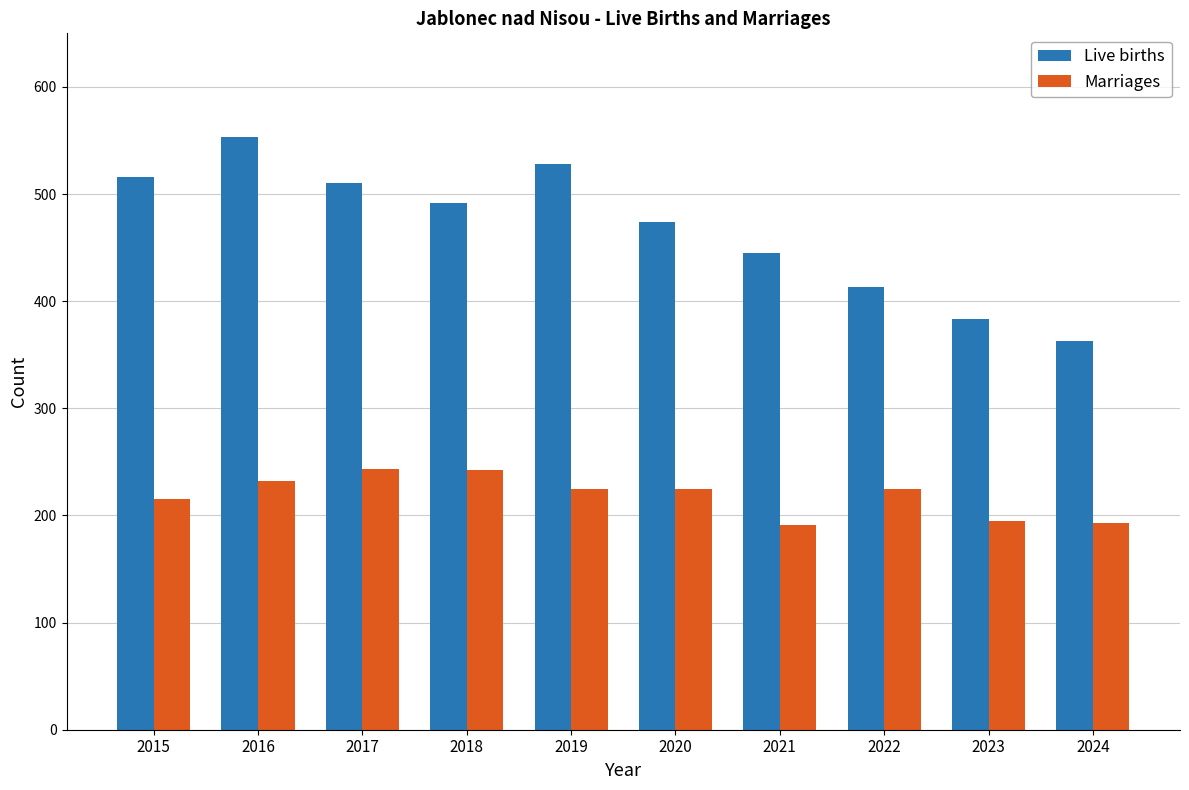

True or false: Marriages has a value of 327 at 2018.

False